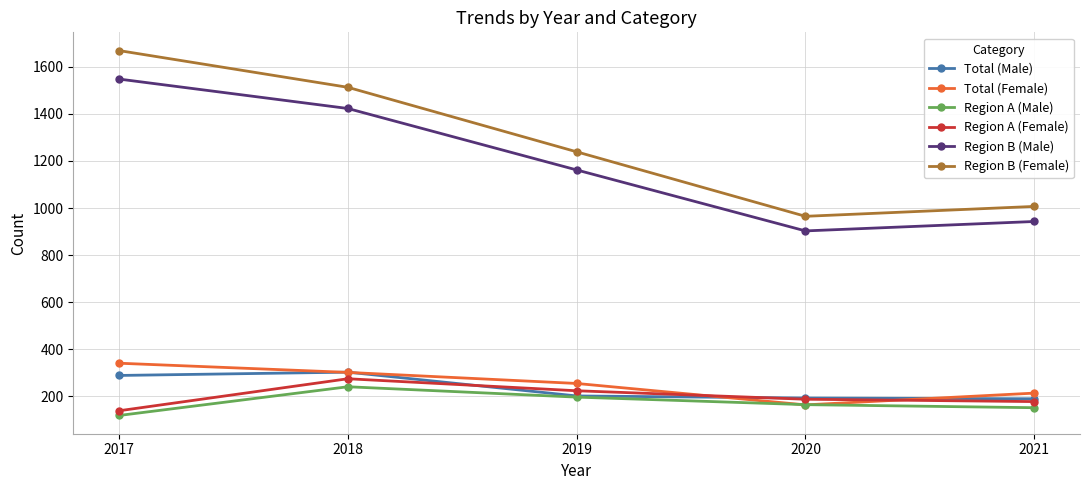

How many series are shown in this chart?

6